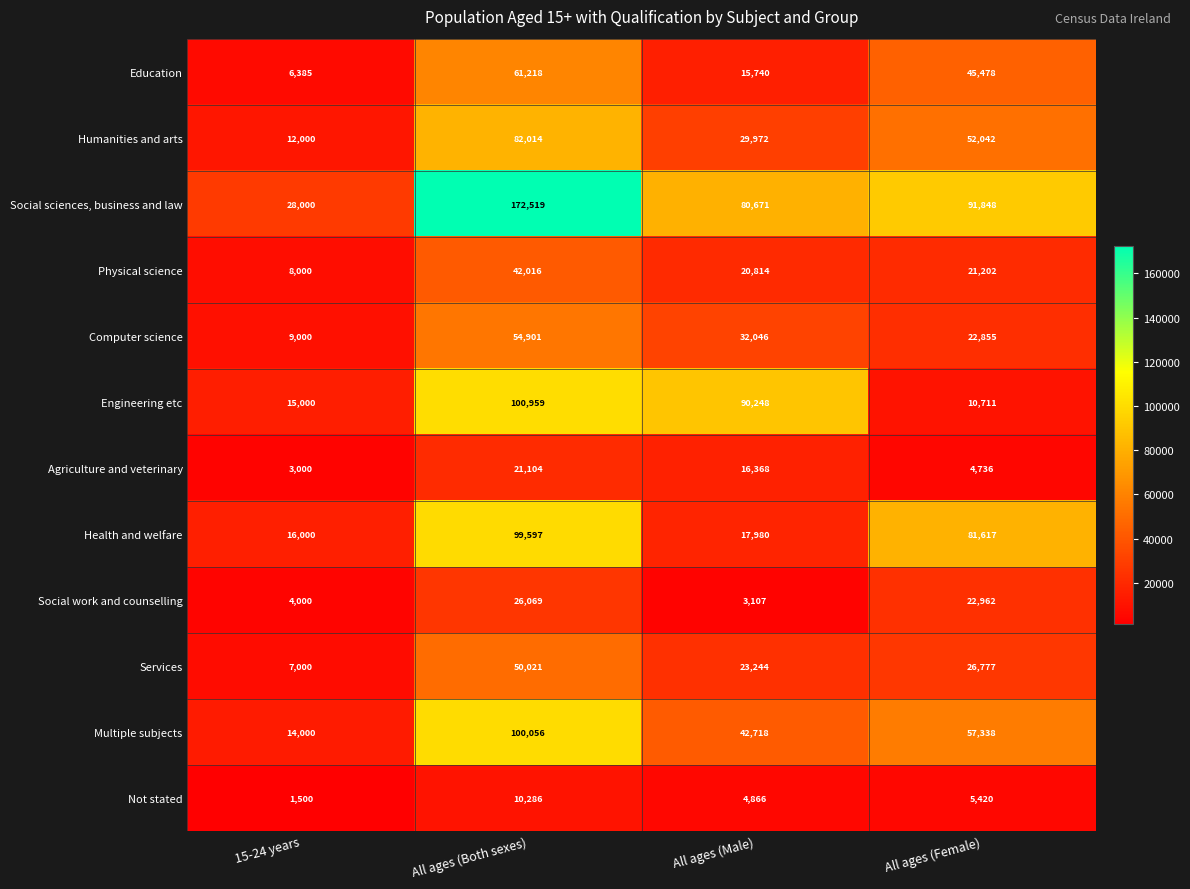

Between 15-24 years and All ages (Male), which series saw the biggest shift?

Engineering etc